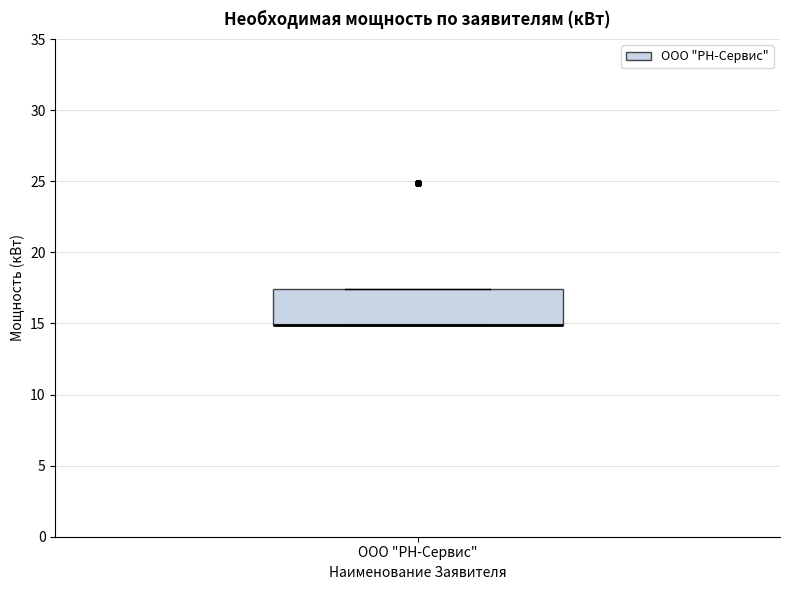

Transcribe this box plot: give where the median line is, the range the box spans, and where the two whiskers end, as read against the y-axis. The values are not printed on the chart, so give them approximately, as read against the axis.

median 15.0 (drawn on the box's lower edge), box 15.0 to 17.5, whiskers 15.0 to 17.5